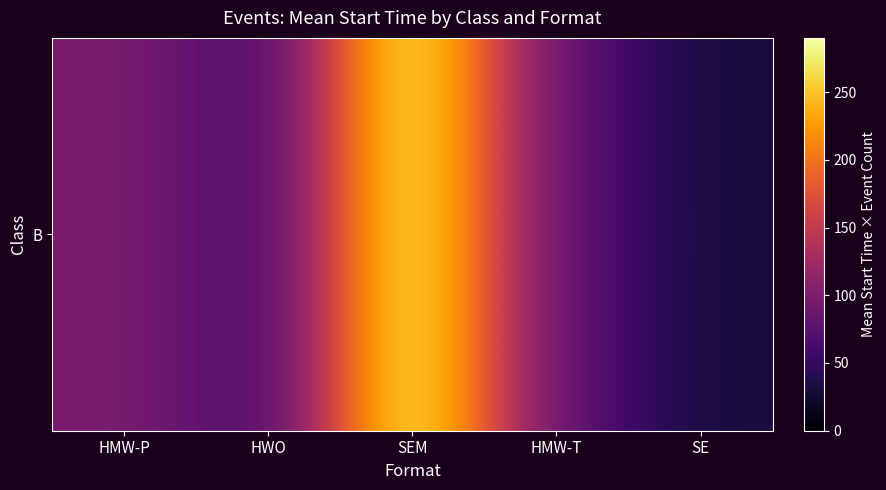

How many series are shown in this chart?

1